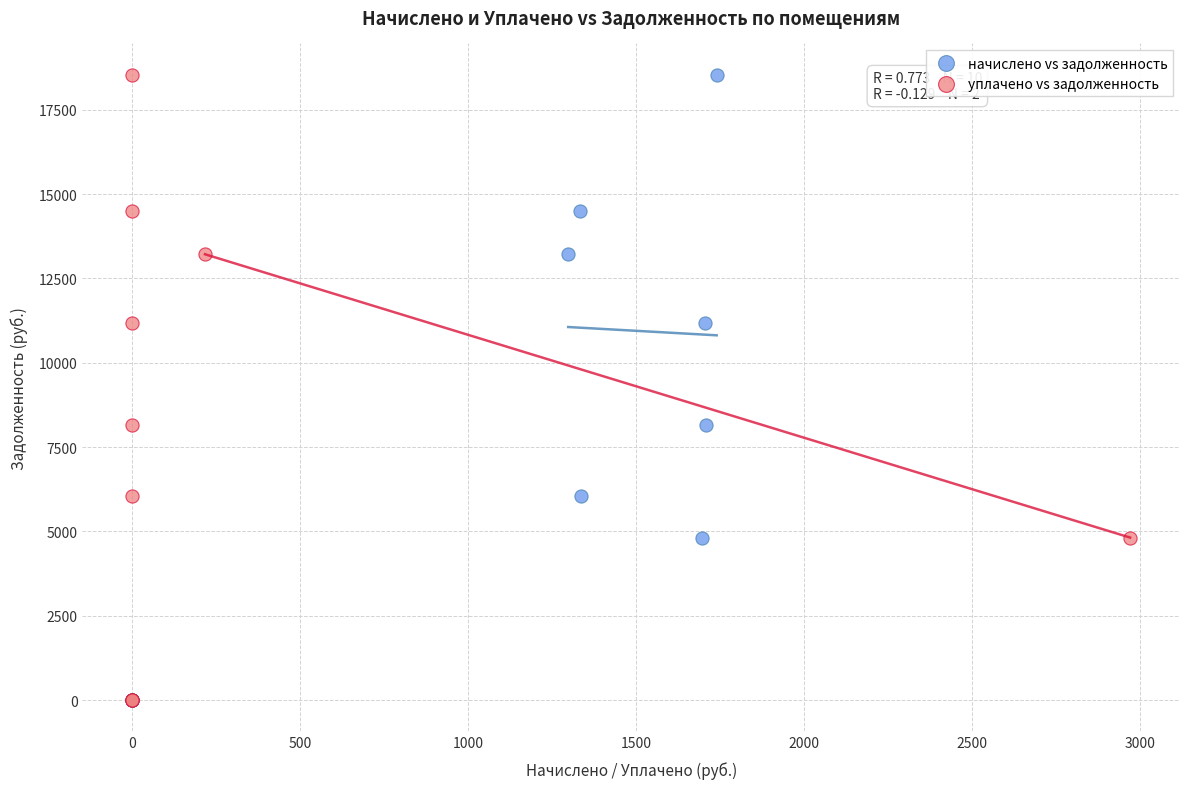

What are all the series names shown in the legend?

начислено vs задолженность, уплачено vs задолженность